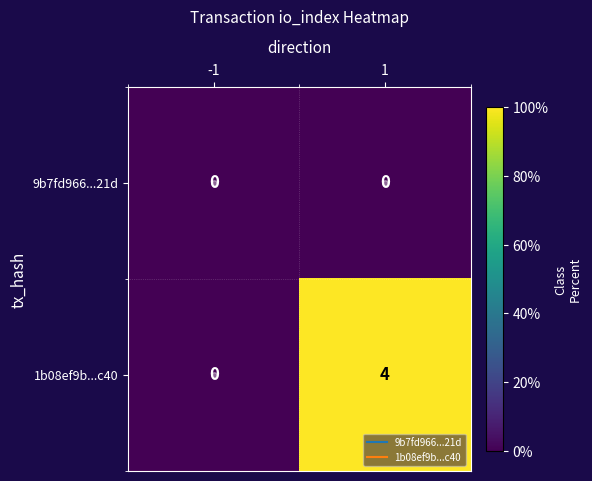

Rank the series by their maximum value, from highest to lowest.

1b08ef9b...c40, 9b7fd966...21d